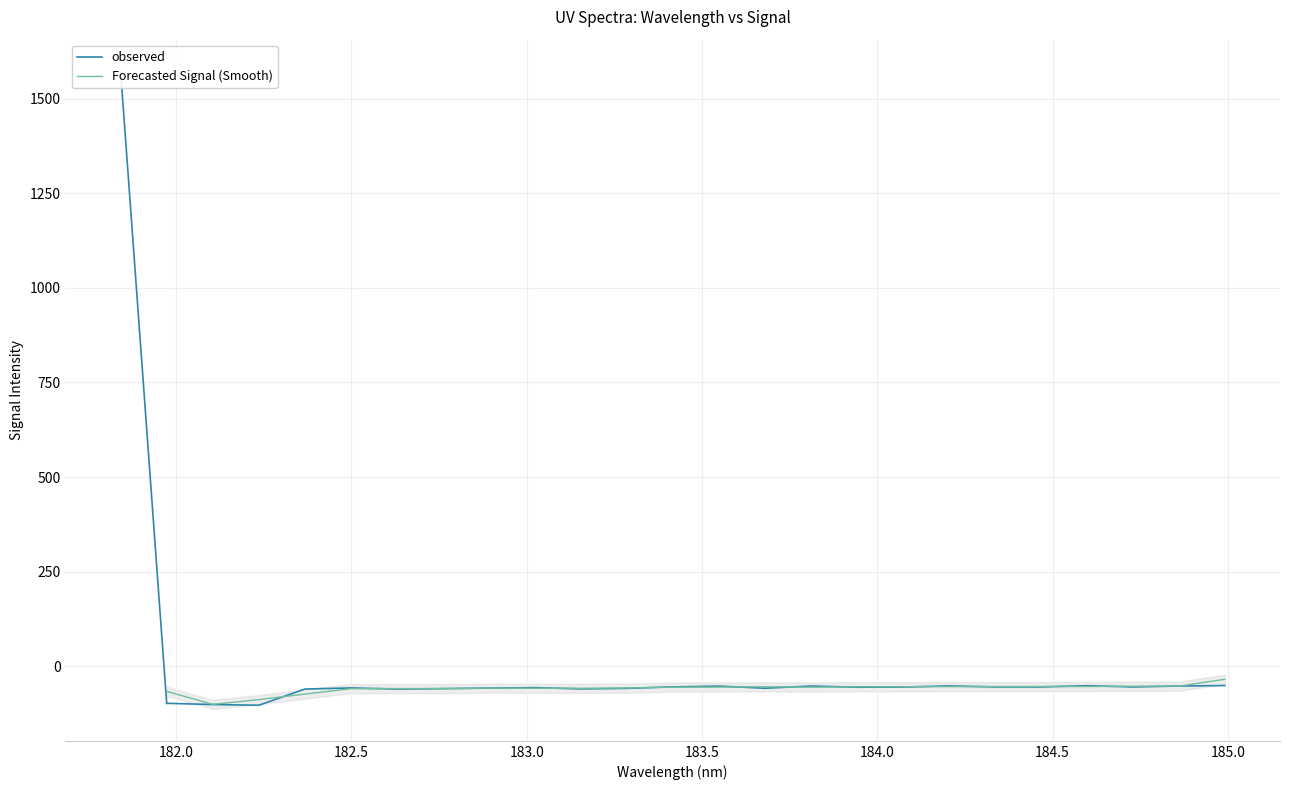

What is the sum of all Forecasted Signal (Smooth) values?

-1422.6